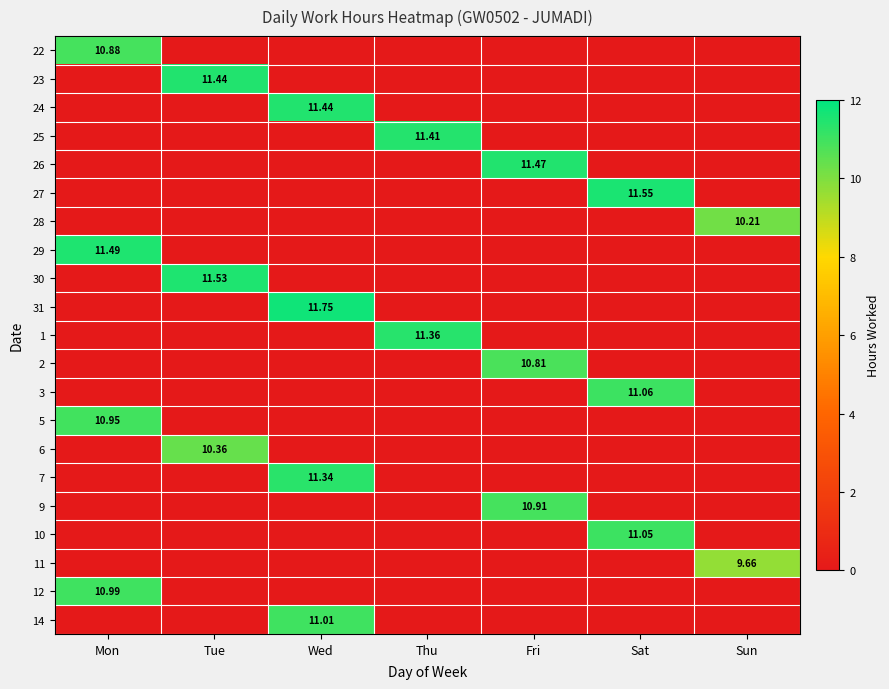

The 26 series shows -4.6 at Sat. True or false?

False